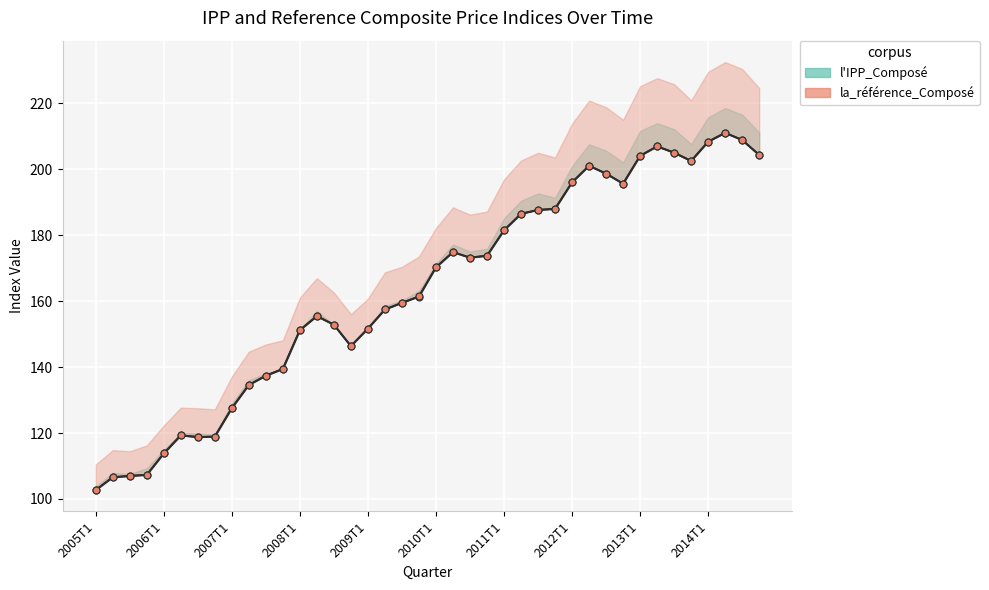

After their last crossing, which series has the higher values: l'IPP_Composé or la_référence_Composé (scaled)?

l'IPP_Composé